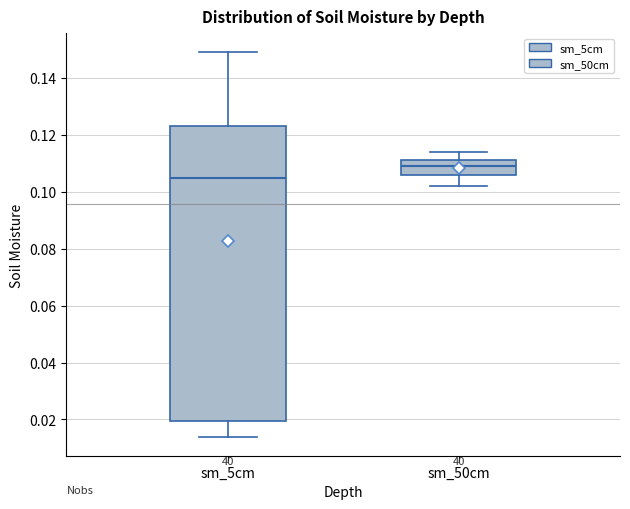

Which box has the highest median line?

sm_50cm